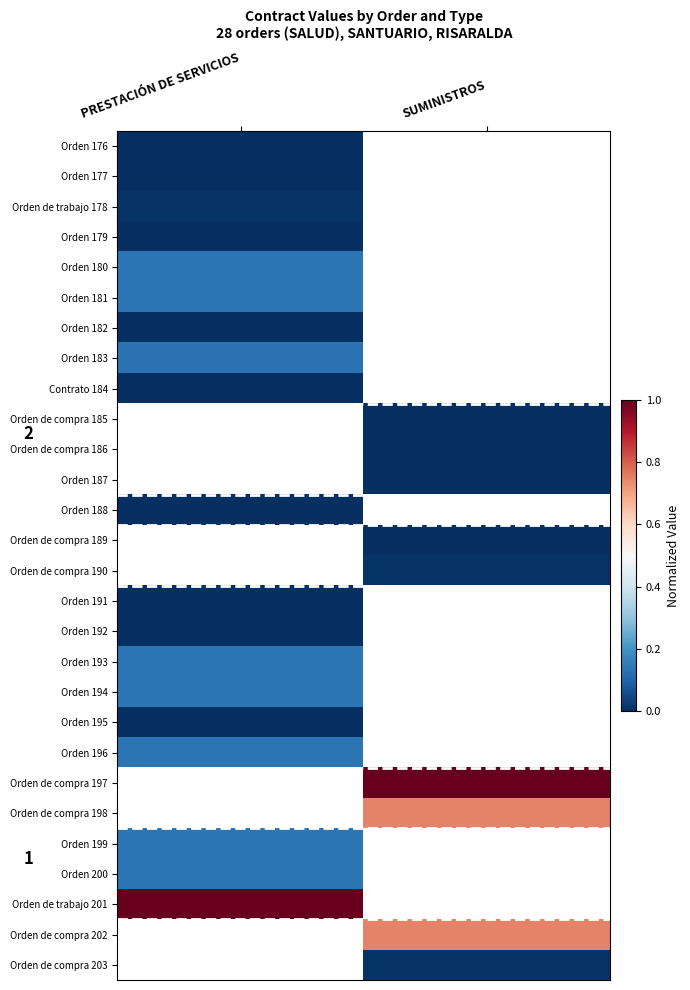

Which has a higher value, PRESTACIÓN DE SERVICIOS or SUMINISTROS?

SUMINISTROS